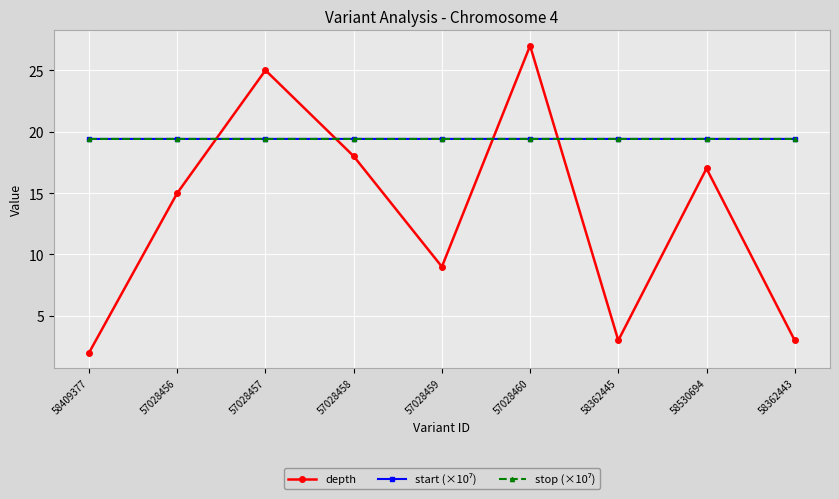

In depth, how many points are lower than both neighbors (excluding endpoints)?

2